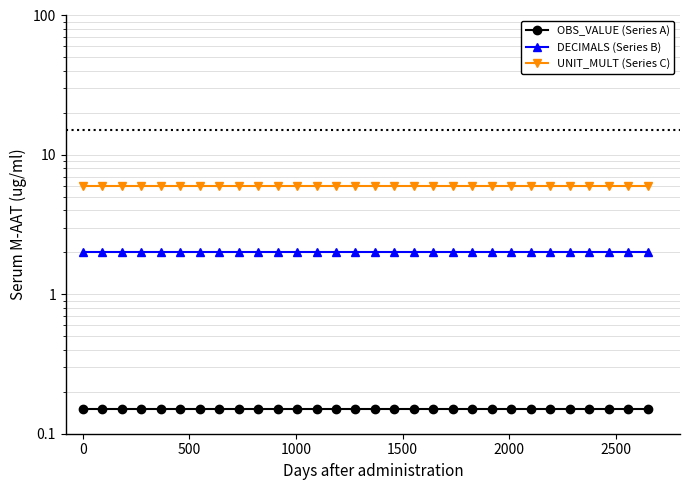

Rank the series by their maximum value, from lowest to highest.

OBS_VALUE, DECIMALS, UNIT_MULT